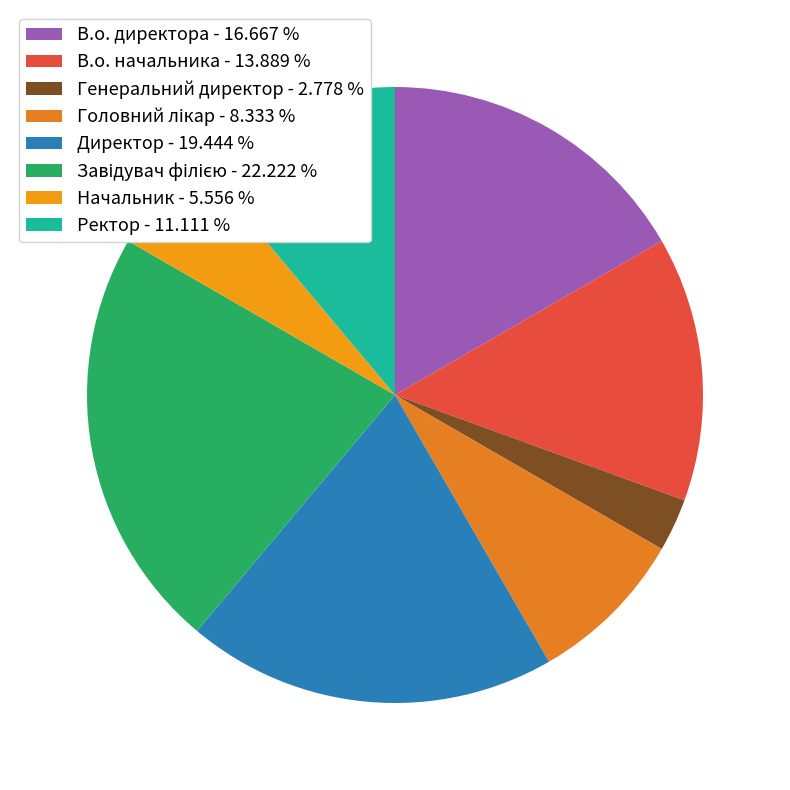

How many slices are in this pie chart?

8